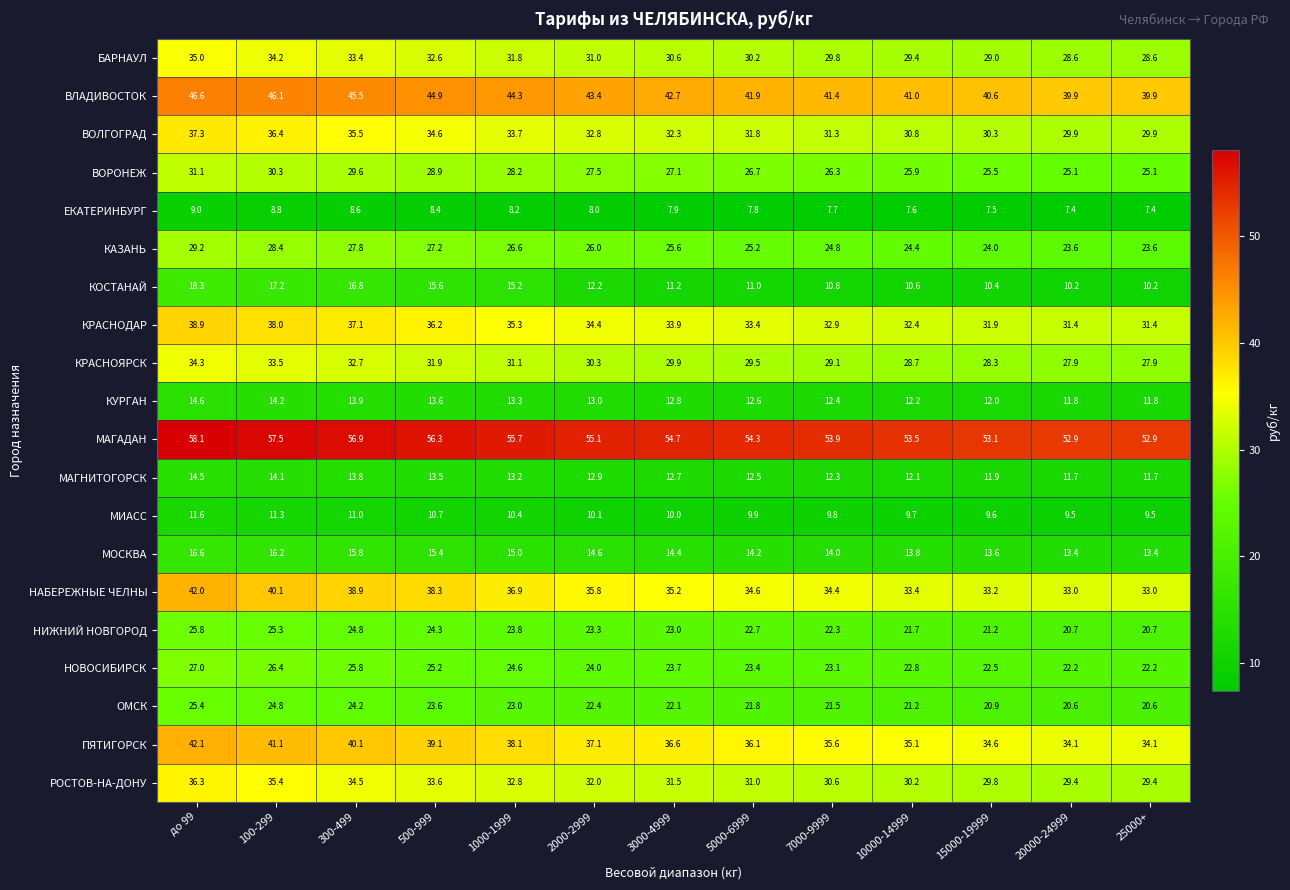

At which category is the sum across all series the highest?

до 99